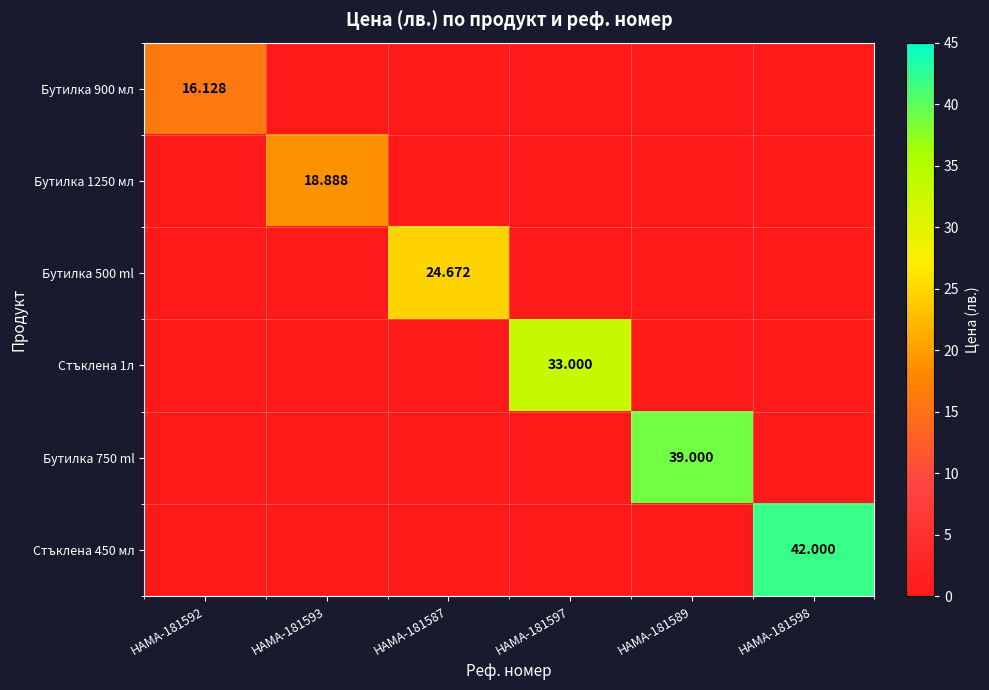

What is the total value across all series at HAMA-181587?

24.7